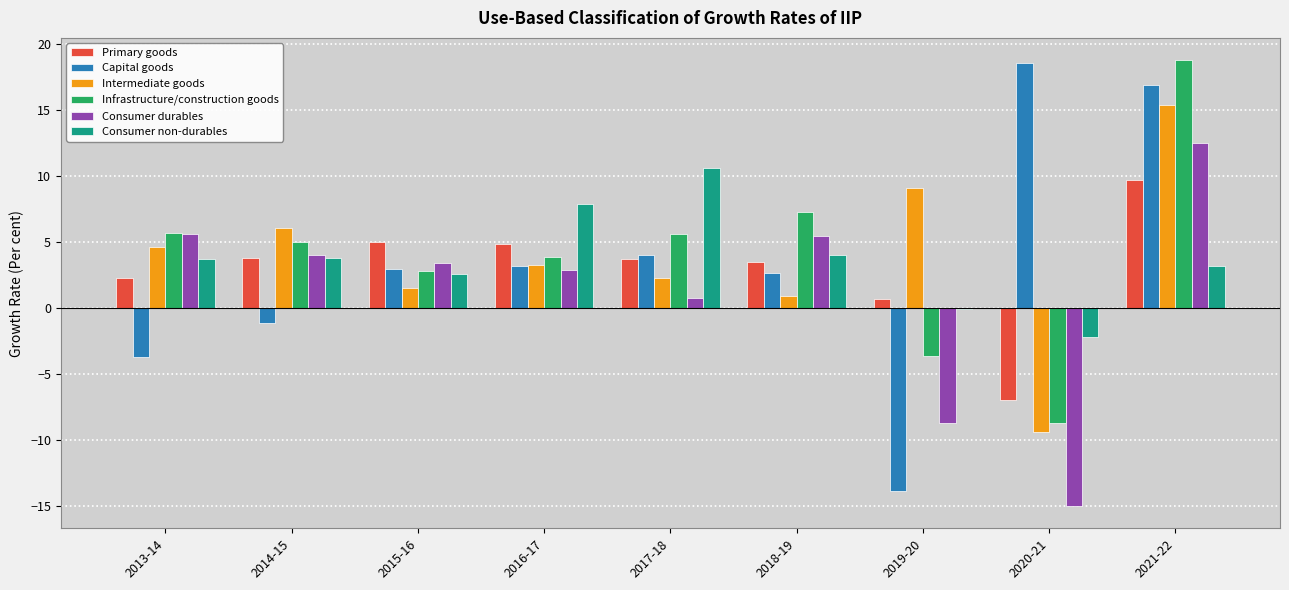

What is the greatest value displayed?

18.8